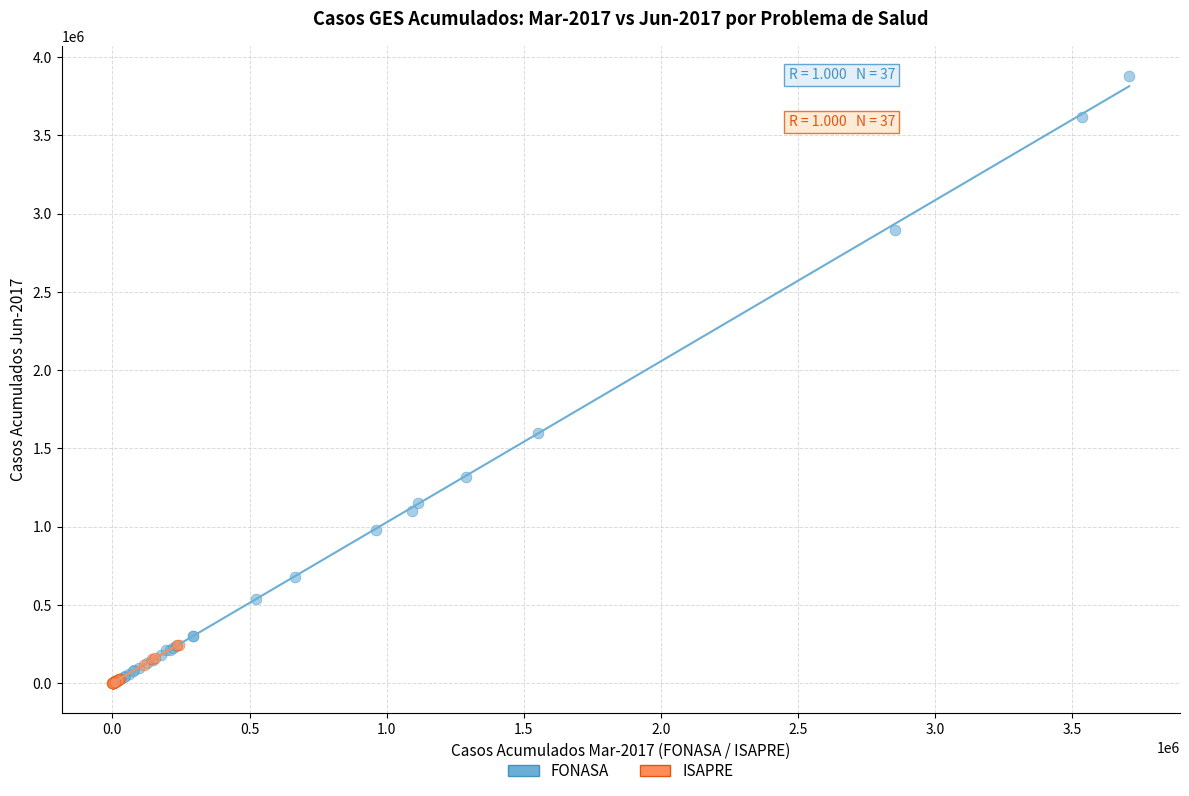

Which series has the largest Y range (max minus min)?

FONASA